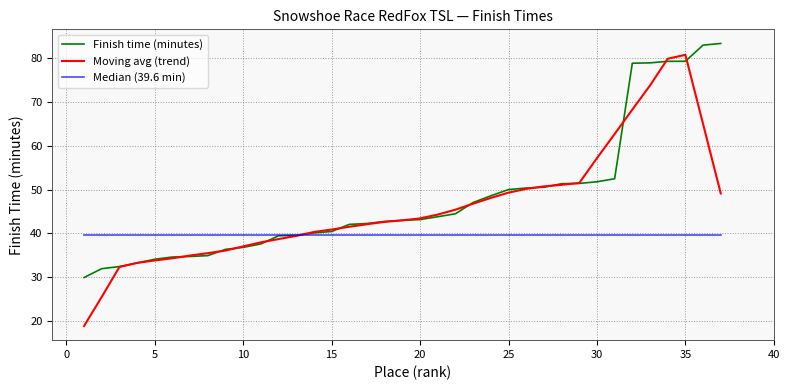

What is the highest value of the Moving avg (trend) series?

80.8